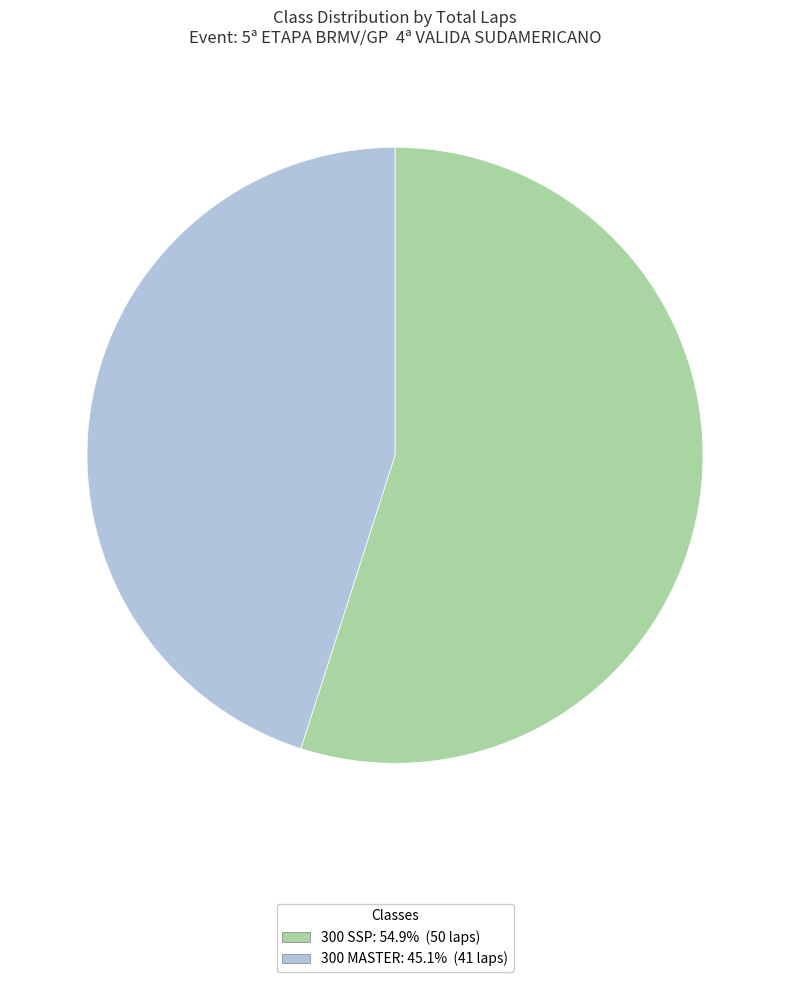

Between 300 MASTER and 300 SSP, which is larger?

300 SSP